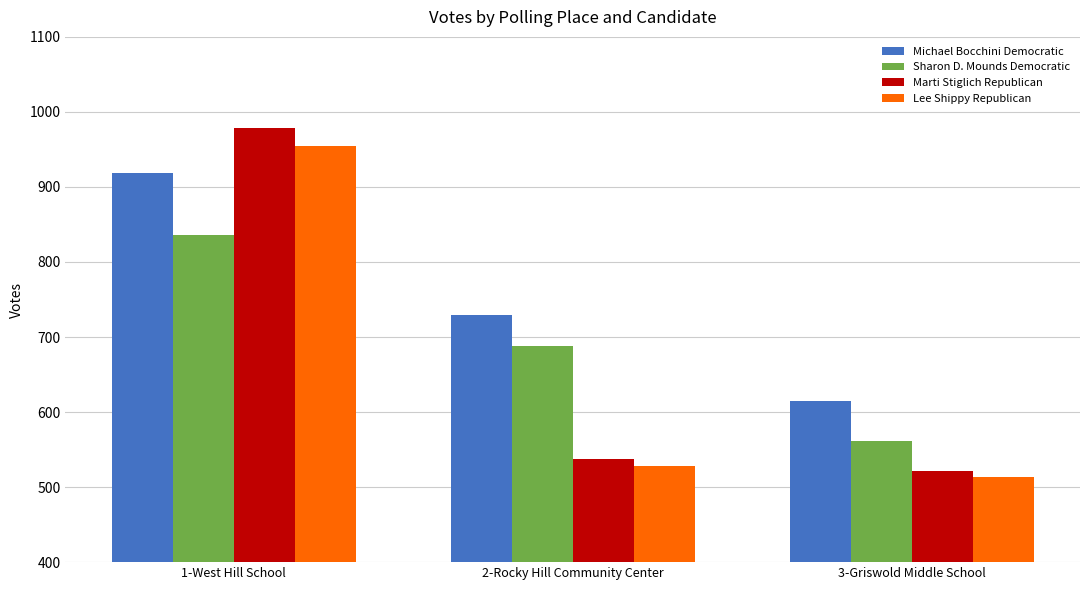

At 1-West Hill School, list the series in order from smallest to largest.

Sharon D. Mounds Democratic, Michael Bocchini Democratic, Lee Shippy Republican, Marti Stiglich Republican